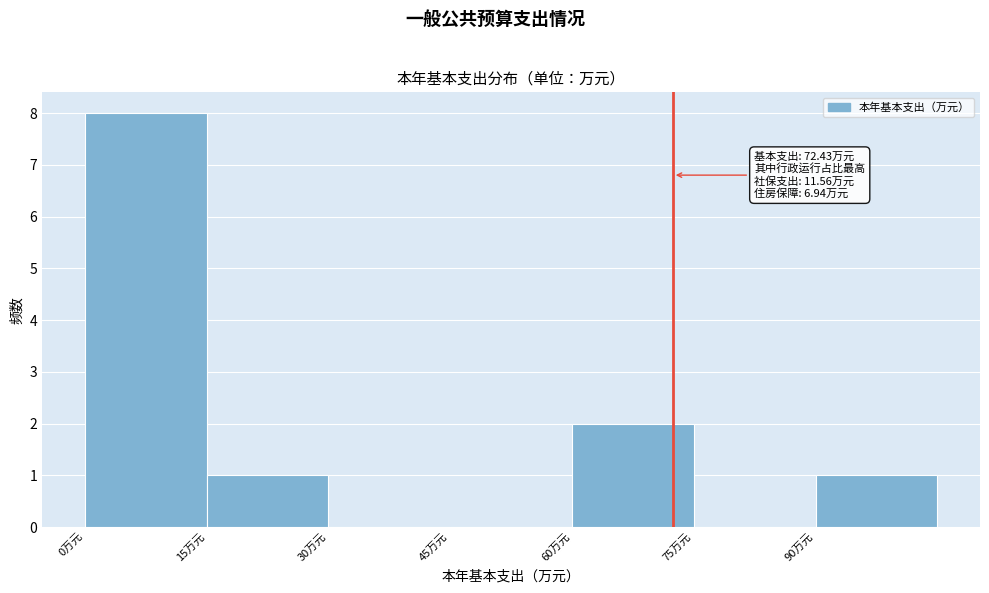

Which range on the x-axis has the tallest bar?

0 to 15